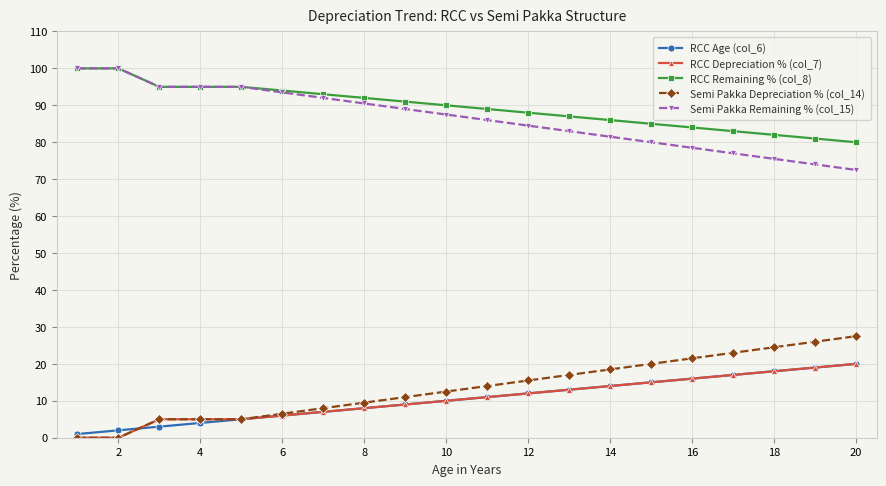

True or false: RCC Depreciation % (col_7) and Semi Pakka Remaining % (col_15) cross at least once.

False